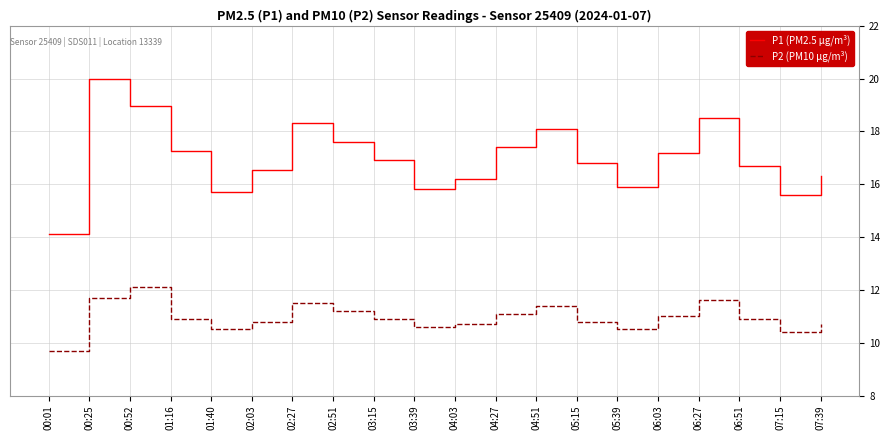

The value of P2 (PM10 μg/m³) at 03:15 is 10.9. True or false?

True